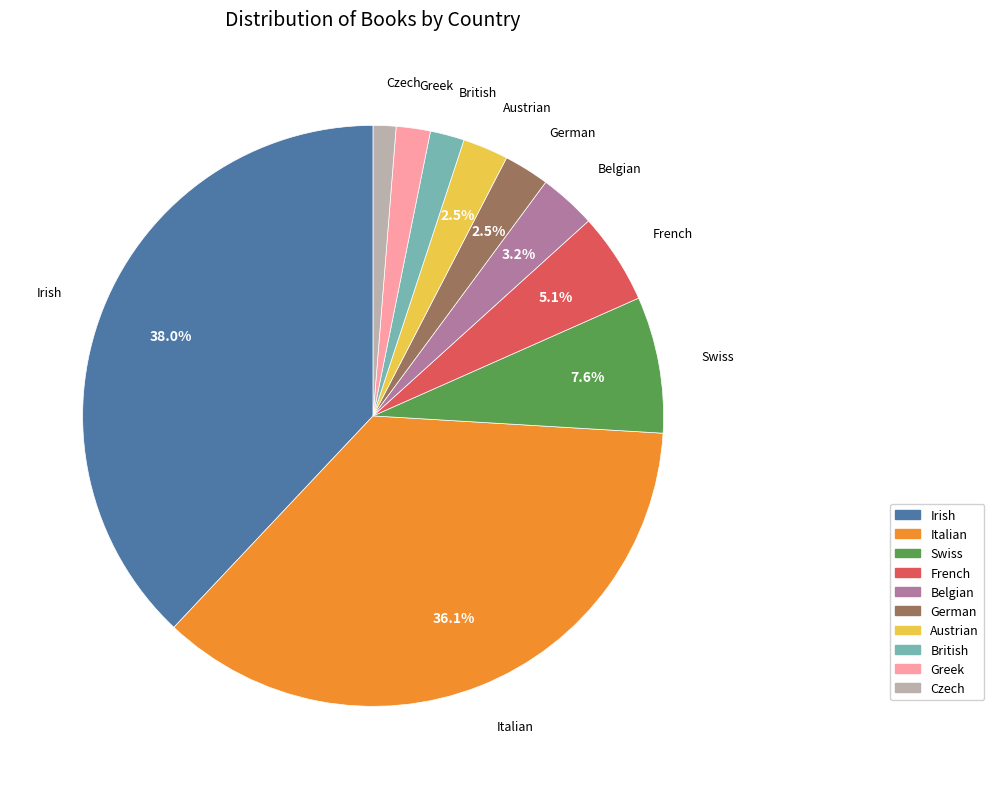

Is there any slice that represents more than half of the pie?

No